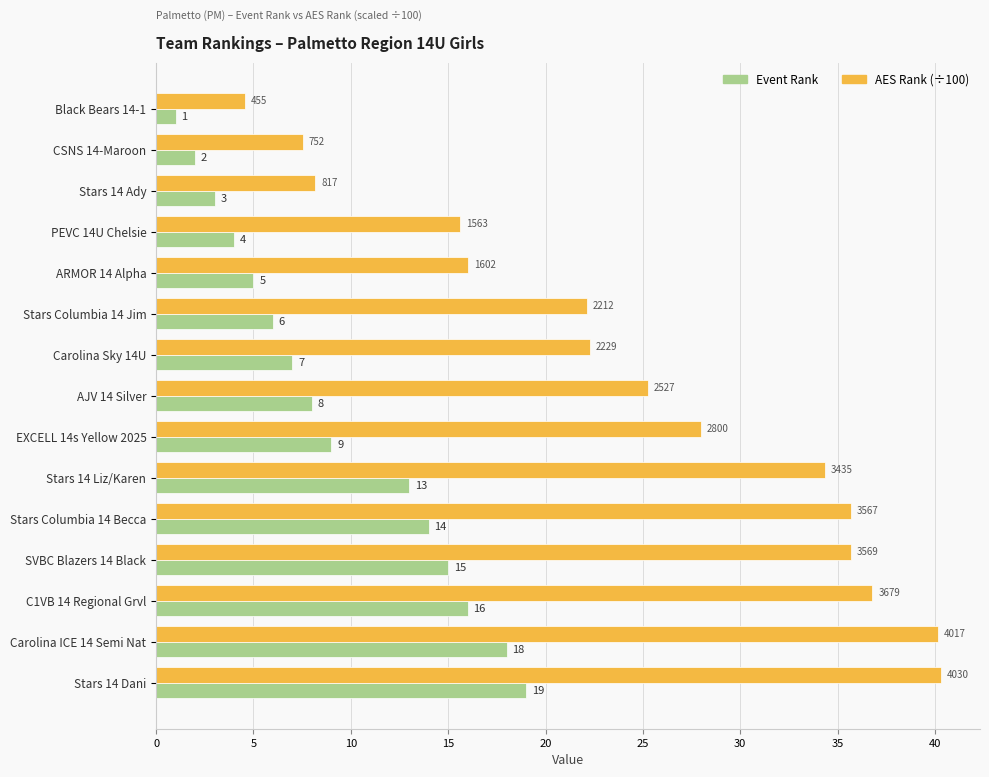

What value does the Event Rank series have at Stars 14 Liz/Karen?

13.0